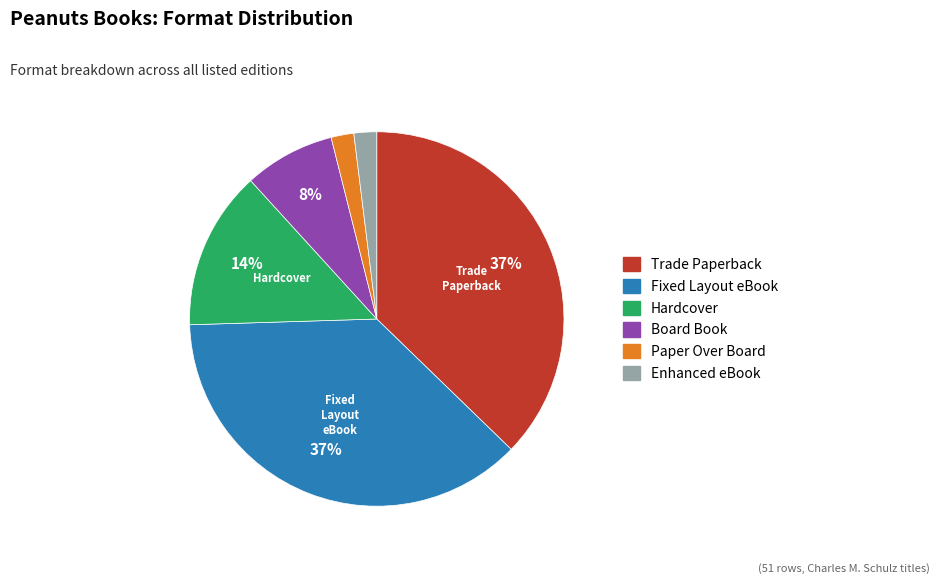

Is there a majority slice in this chart?

No